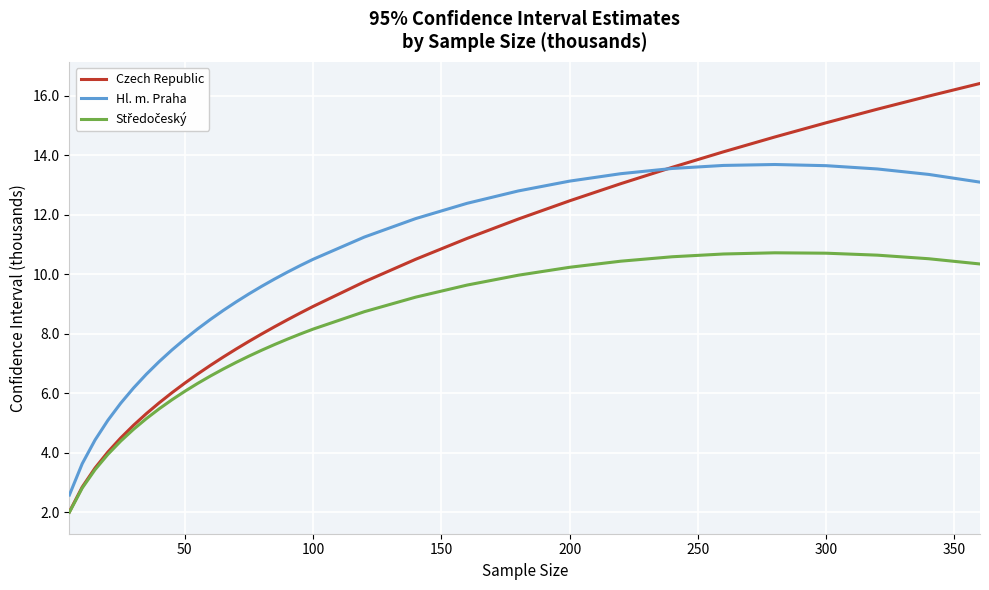

Which series has the largest total across all categories?

Hl. m. Praha